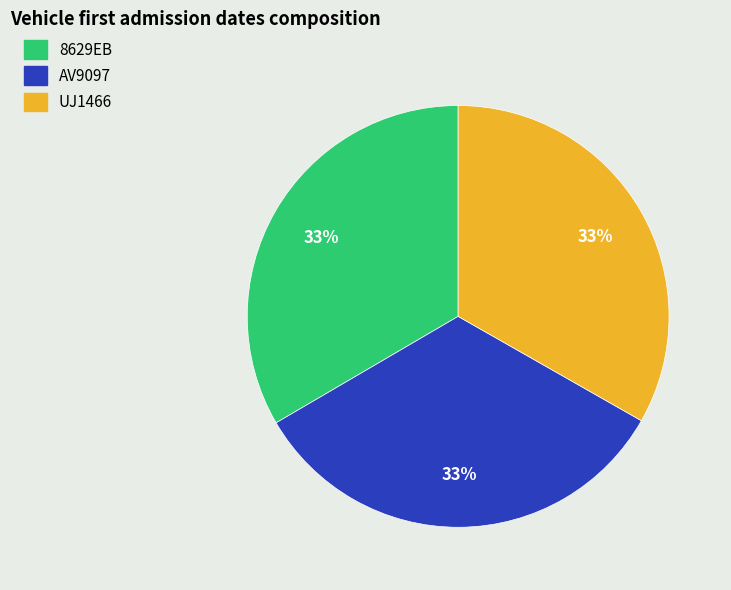

Combined, do 8629EB and UJ1466 account for over 50%?

Yes